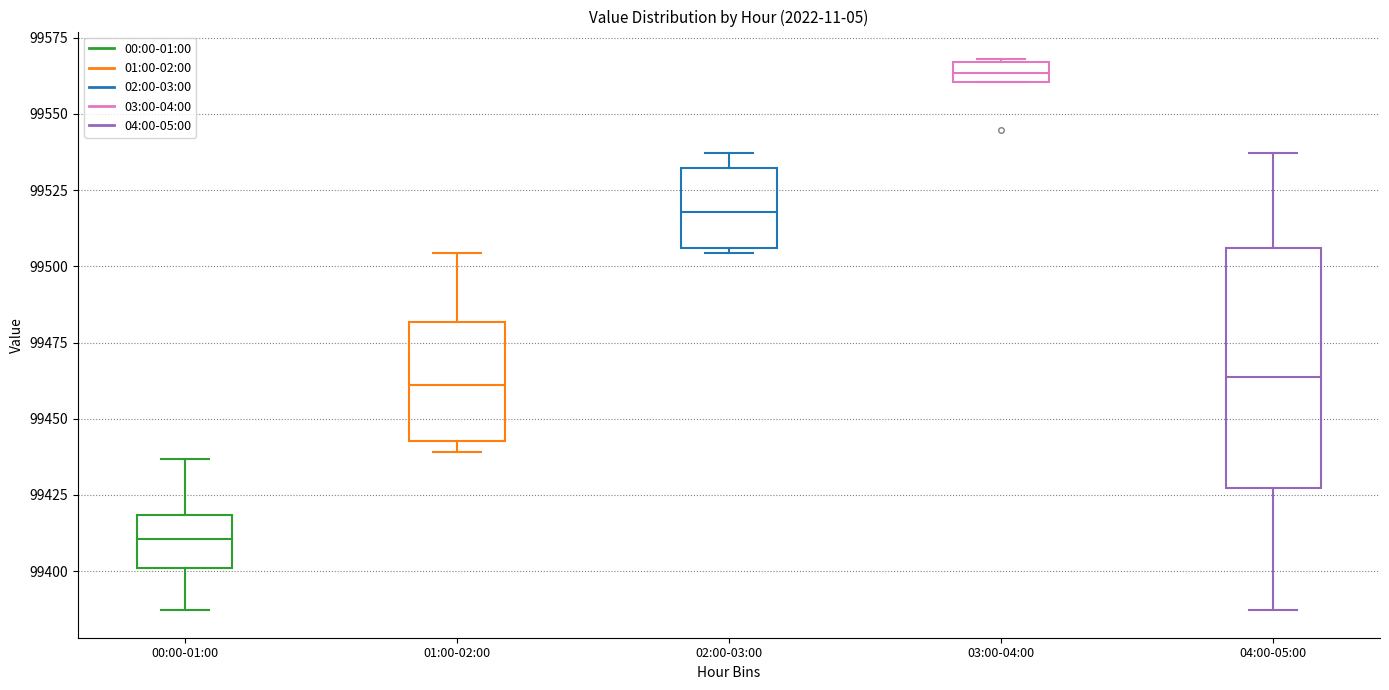

Which box's median line is the lowest?

00:00-01:00